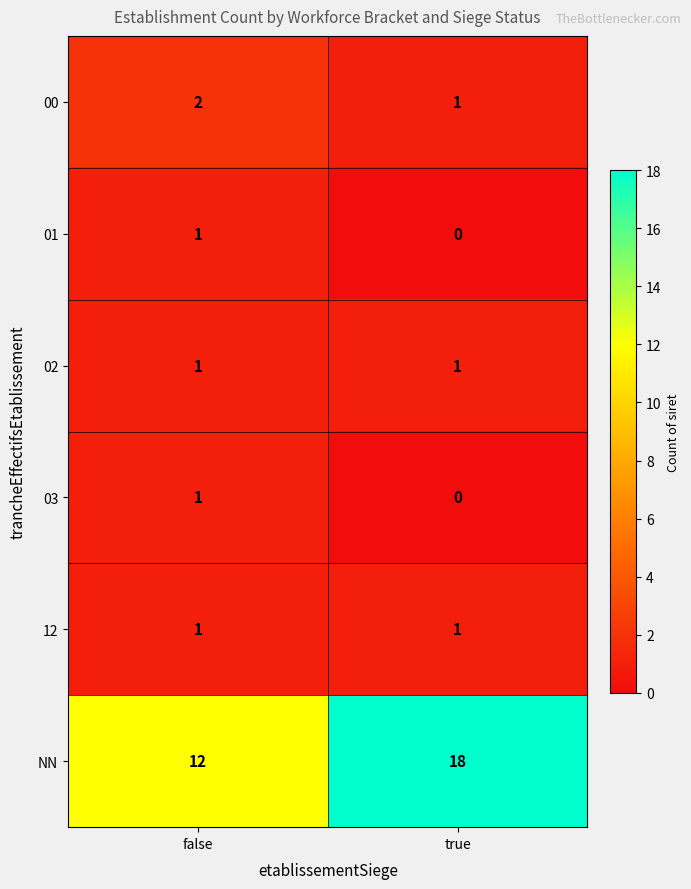

The value of NN at true is 18. True or false?

True